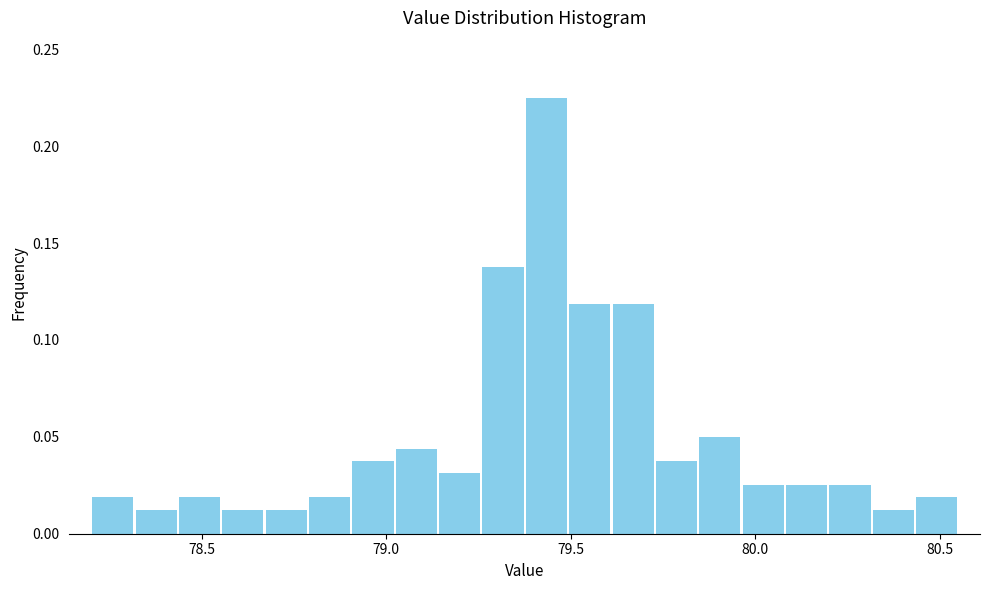

Read against the x-axis, roughly where is the centre of the tallest bar?

79.45